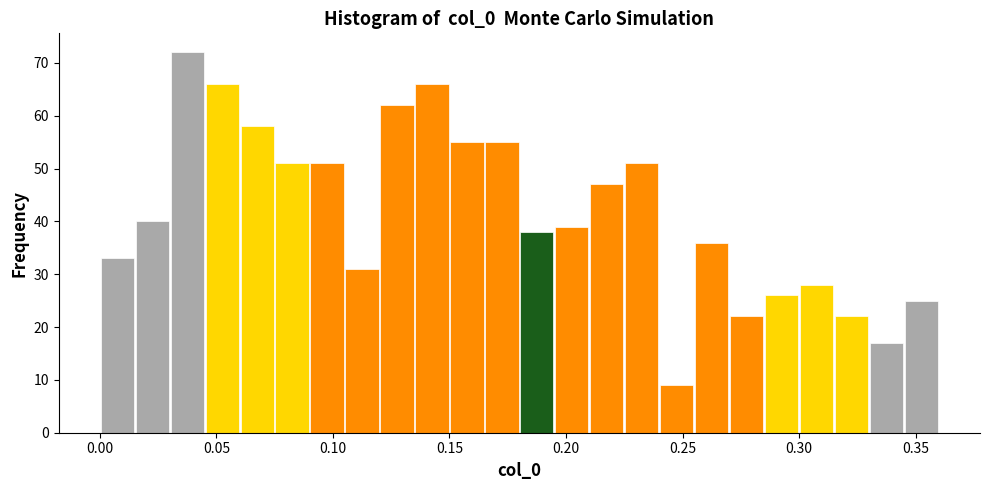

Read against the x-axis, roughly where is the centre of the tallest bar?

0.040